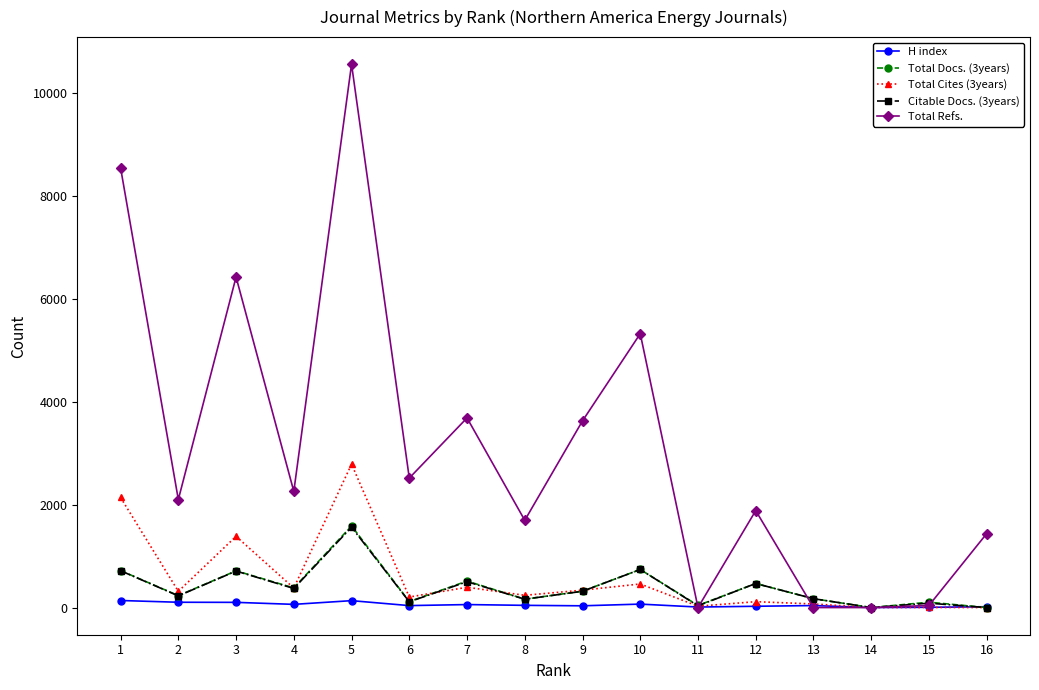

Does the chart display data point markers on the line(s)?

Yes